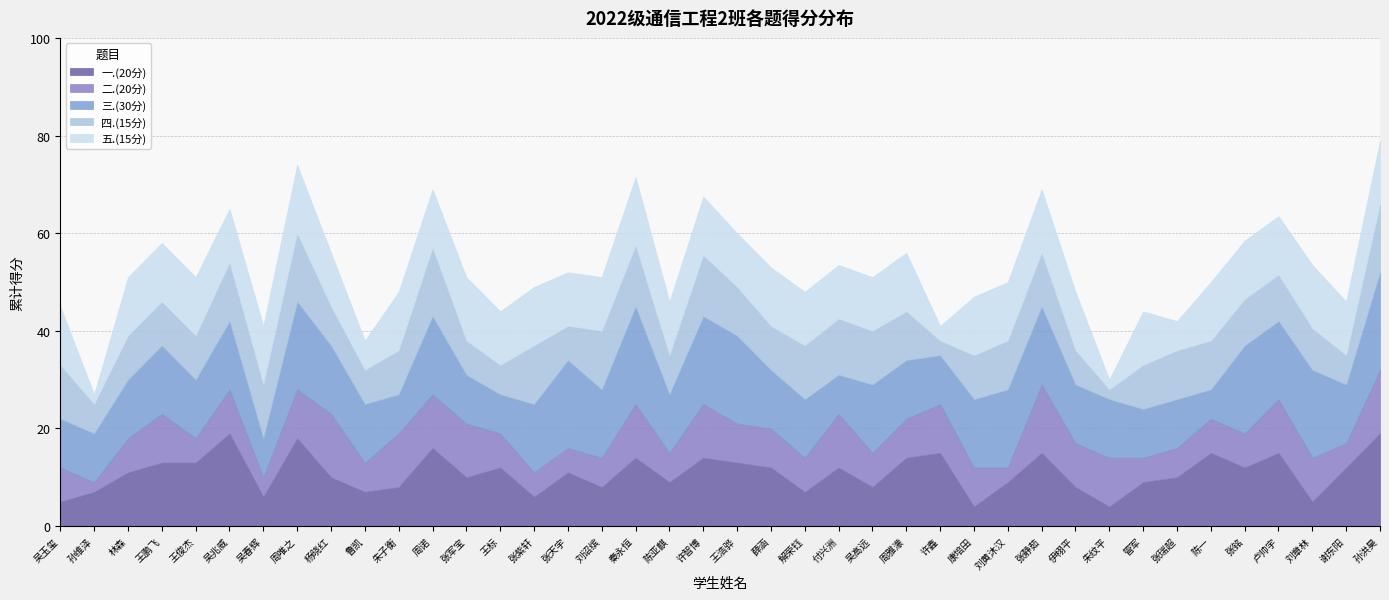

What is the difference between the 三.(30分) values at 陈一 and 张天宇?

12.0